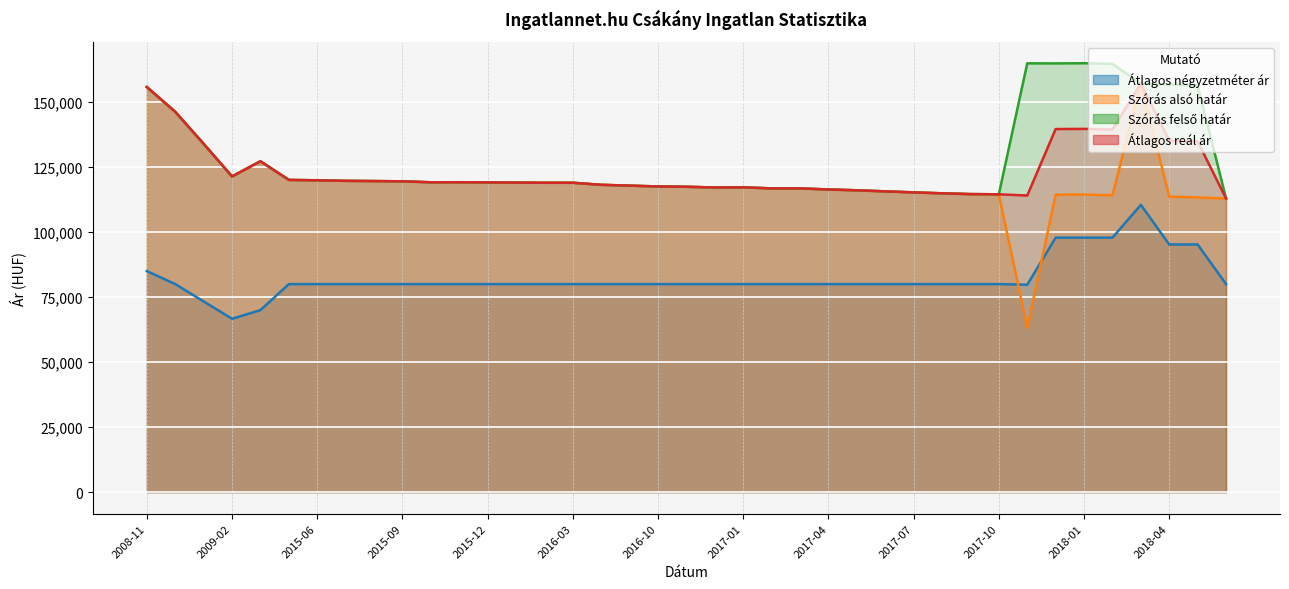

How many values in the Átlagos reál ár series exceed 119012?

19